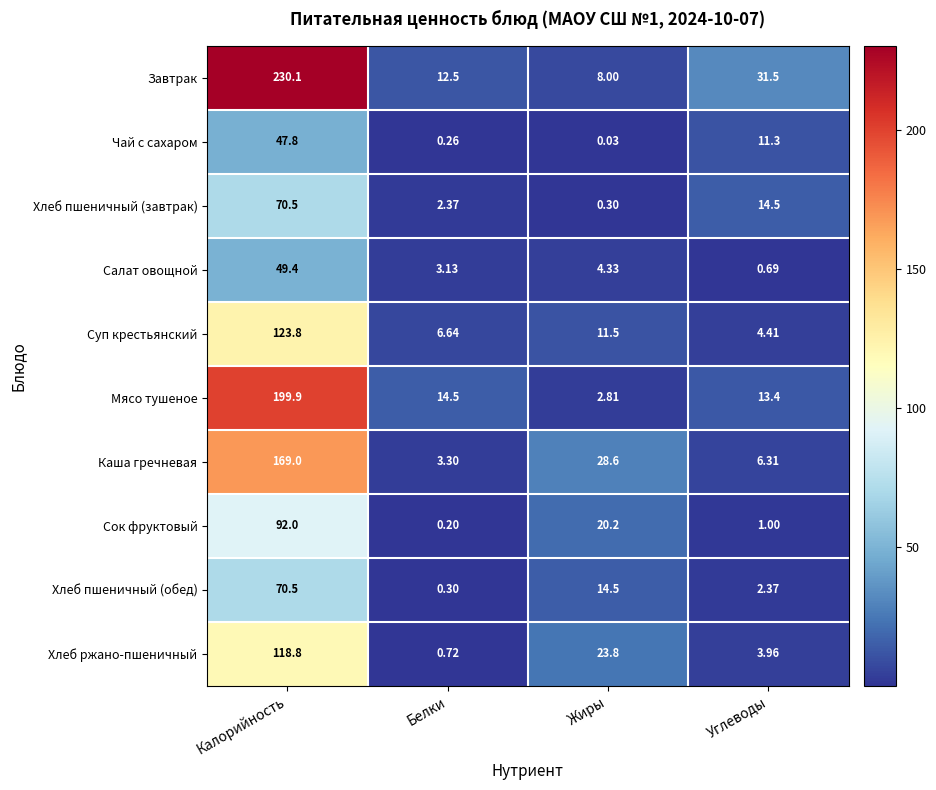

Which series changed the most between Калорийность and Жиры?

Завтрак